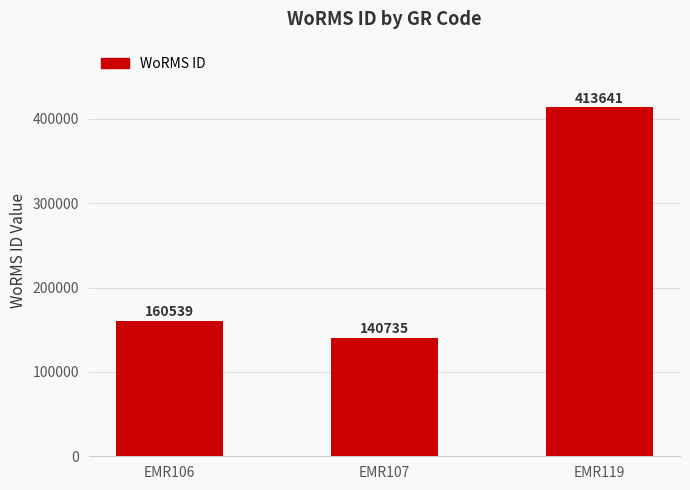

Are the bars grouped side by side (vs. stacked)?

No